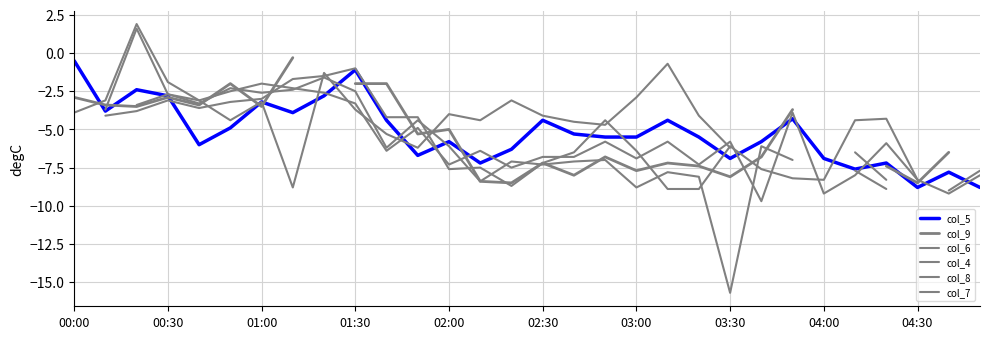

List the series in order of their overall mean, lowest first.

col_5, col_9, col_6, col_4, col_8, col_7